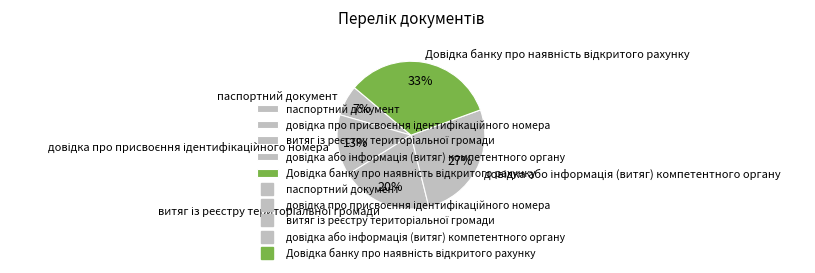

What percentage is the паспортний документ slice, to the nearest percent?

7%